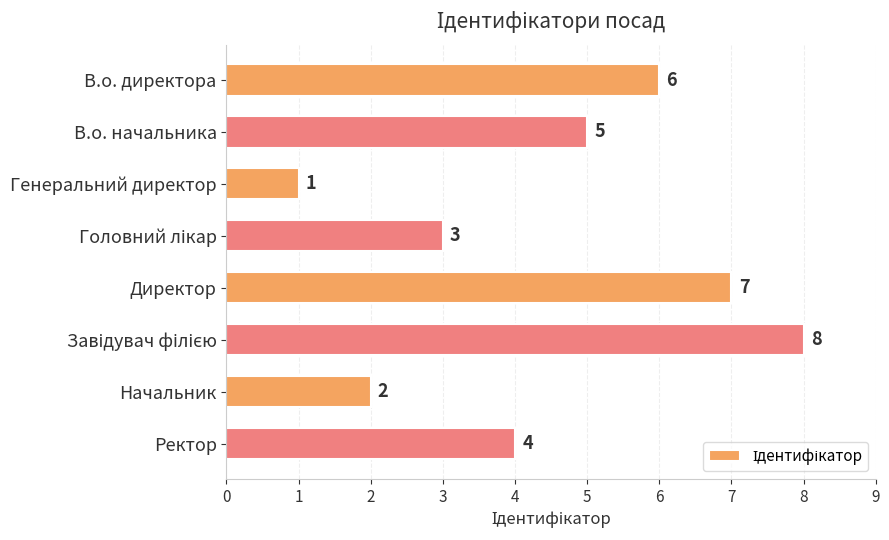

True or false: the data shows 1 at Начальник.

False